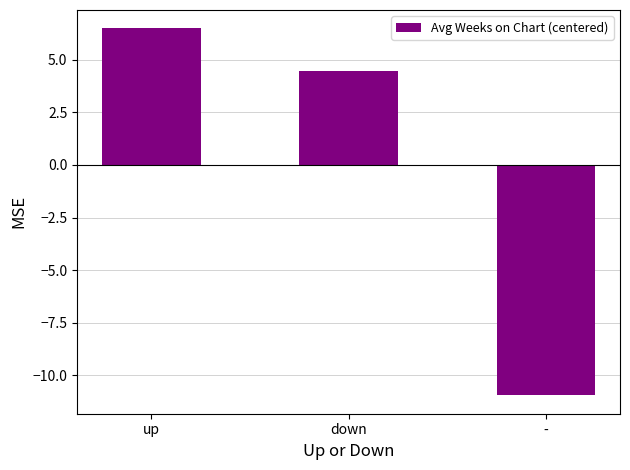

List the labels in order of value, largest first.

up, down, -